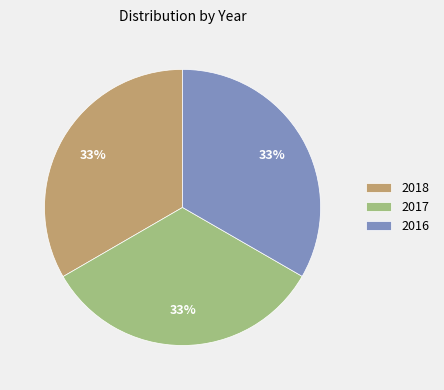

Combined, do 2016 and 2017 account for over 50%?

Yes